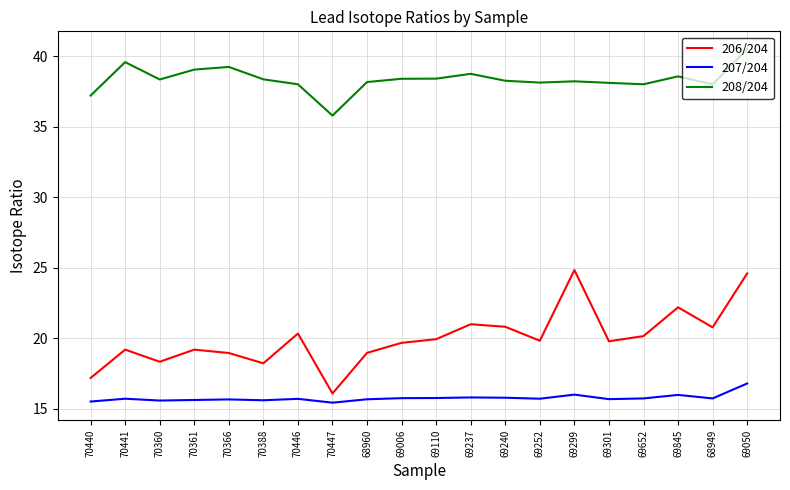

What is the average value of the 208/204 series?

38.3